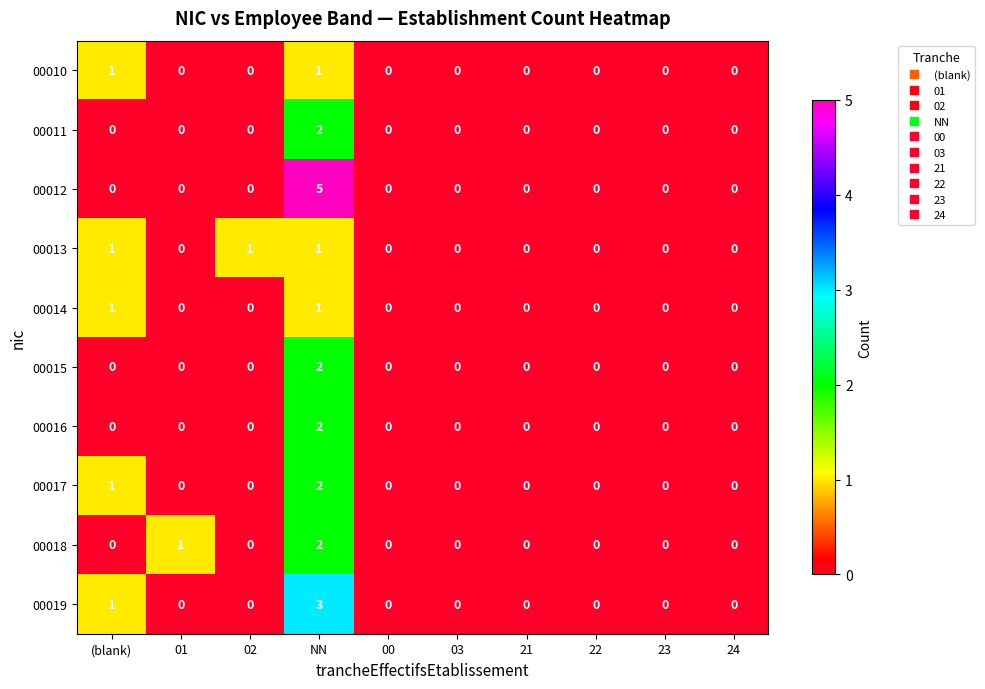

What is the sum of all 00018 values?

3